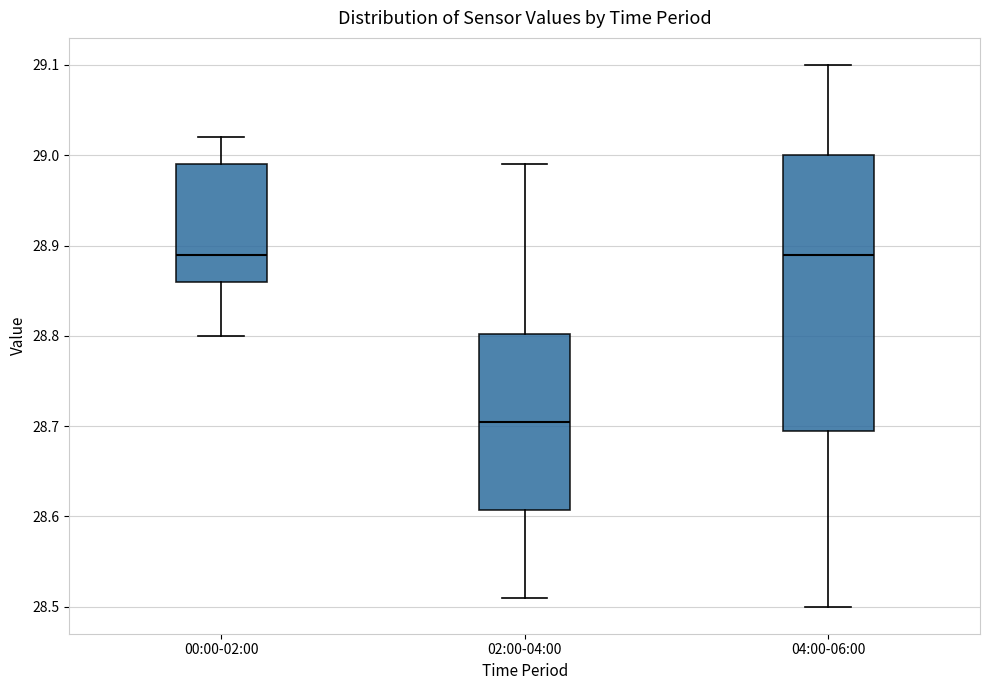

Reading left to right, transcribe this box plot: for each box, give where its median line is, the range the box spans, and where its two whiskers end, as read against the y-axis. The values are not printed on the chart, so give them approximately, as read against the axis.

00:00-02:00: median 28.89, box 28.86 to 28.99, whiskers 28.80 to 29.02
02:00-04:00: median 28.71, box 28.61 to 28.80, whiskers 28.51 to 28.99
04:00-06:00: median 28.89, box 28.70 to 29.00, whiskers 28.50 to 29.10